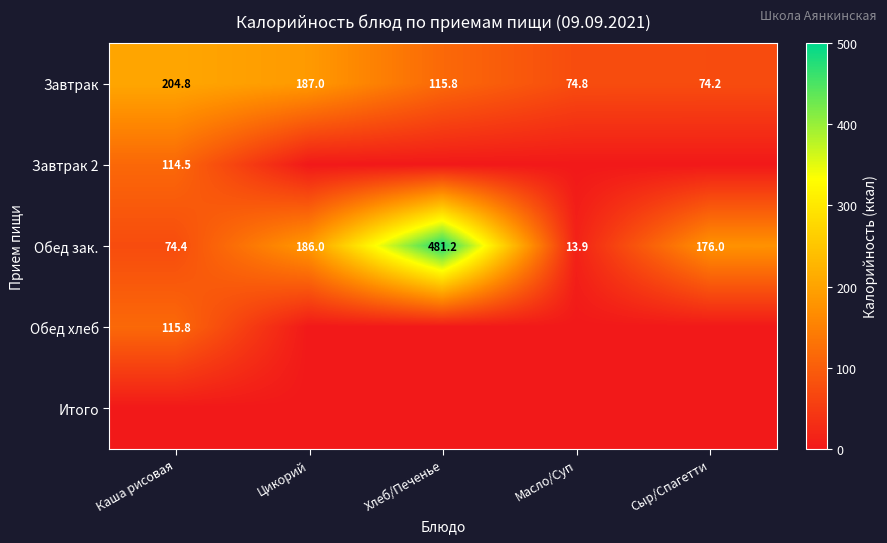

List the labels in order of Обед зак. value, smallest first.

Масло/Суп, Каша рисовая, Сыр/Спагетти, Цикорий, Хлеб/Печенье